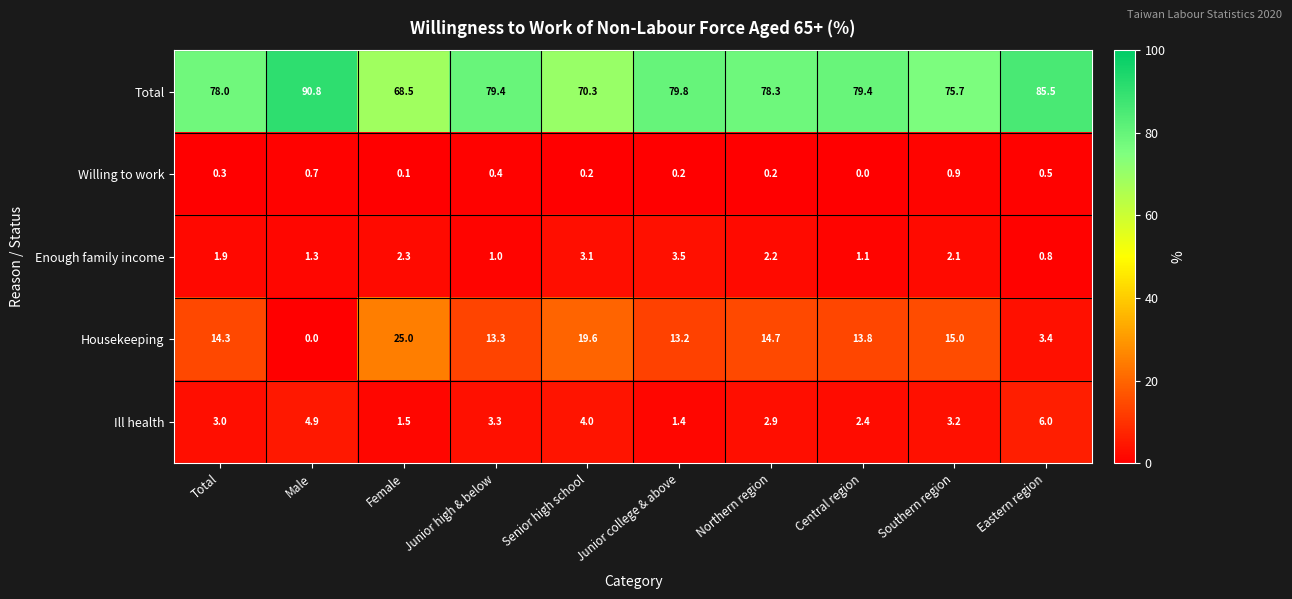

What is the spread (max minus min) of values at Northern region?

78.1